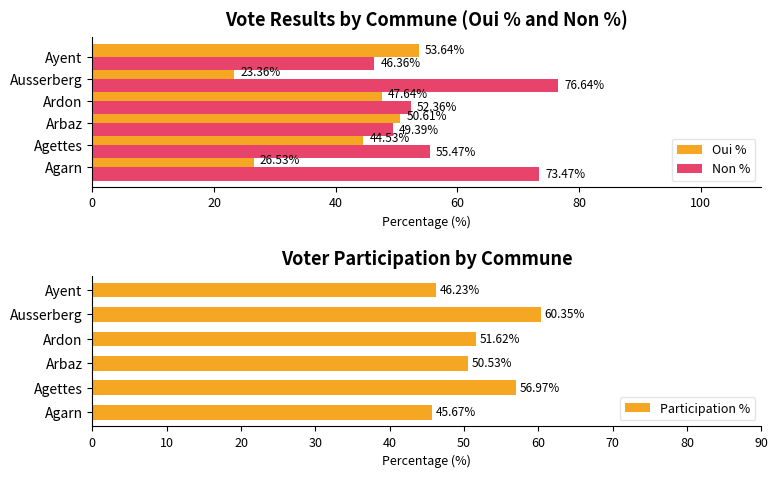

What is the average value of the Non % series?

58.9